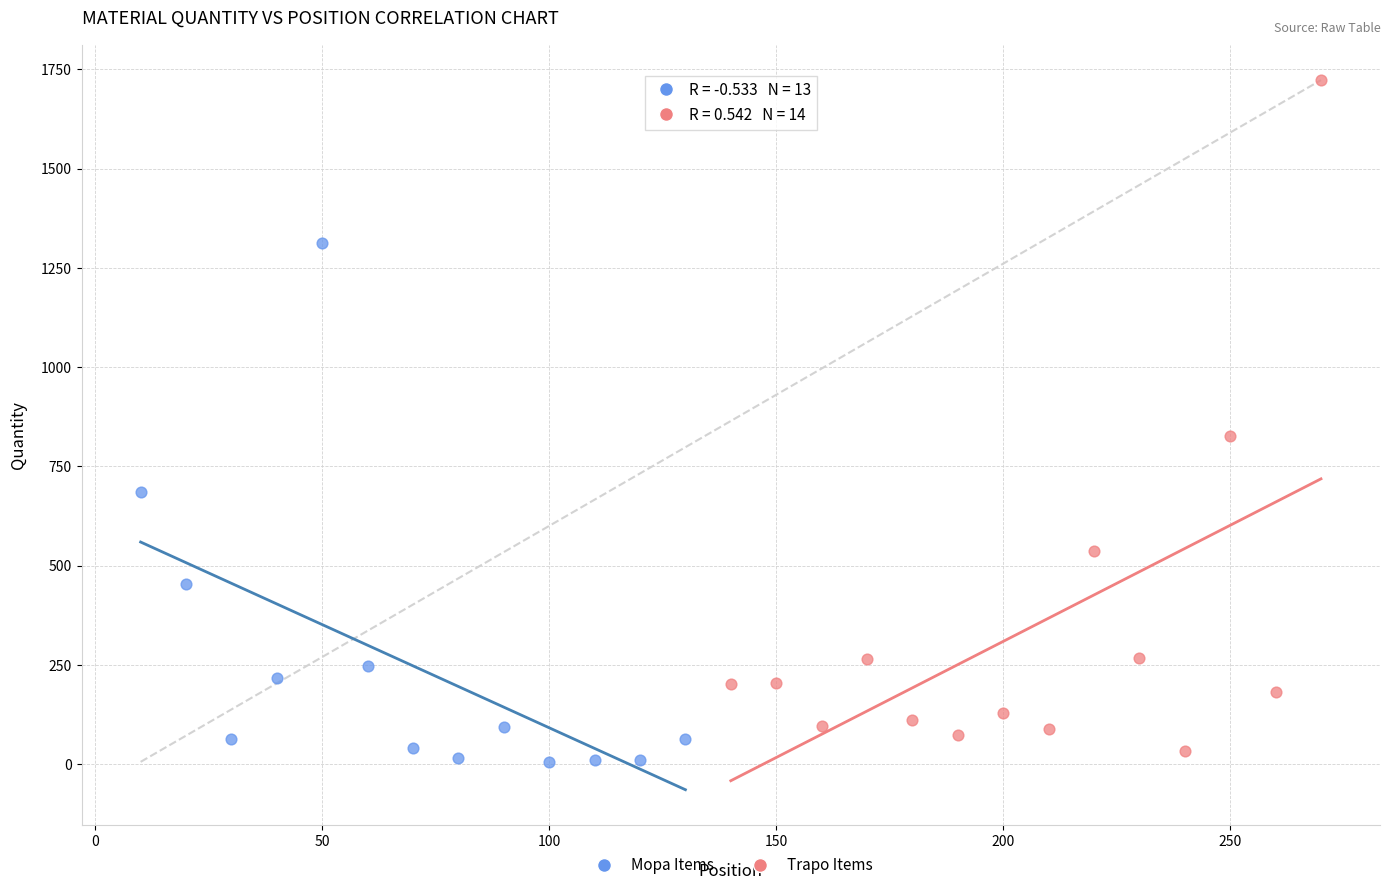

Which series has the widest spread of Y values?

Trapo Items